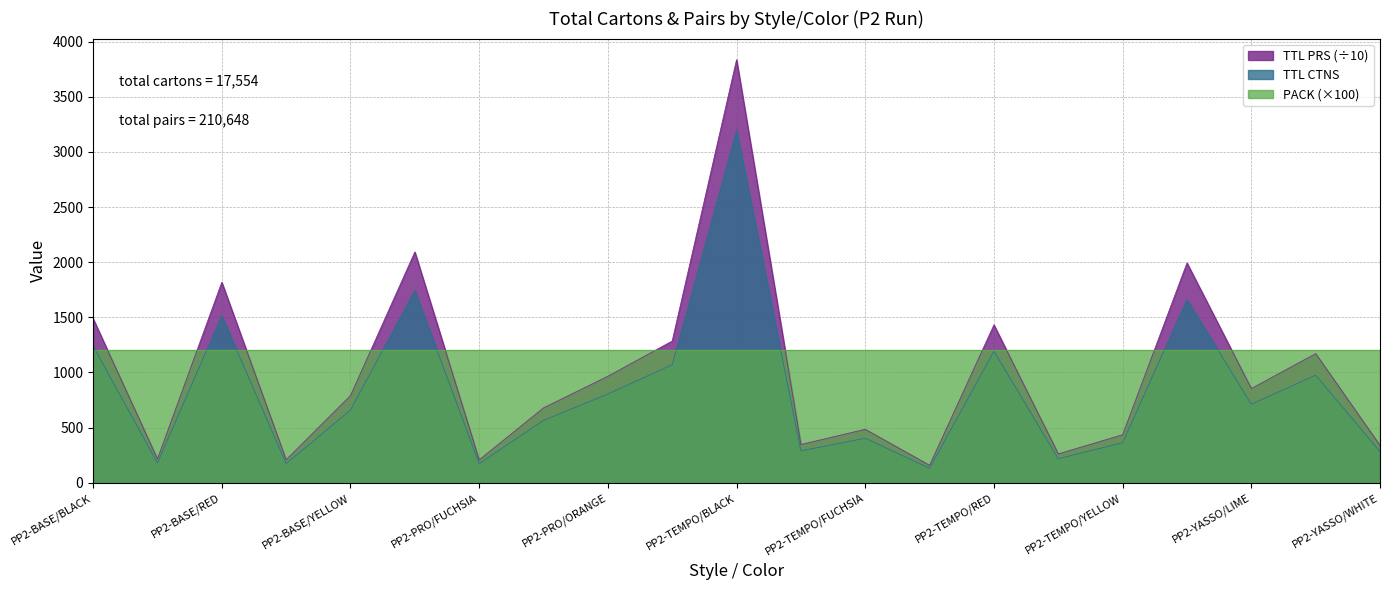

List the series in order of their overall mean, highest first.

PACK (×100), TTL PRS (÷10), TTL CTNS